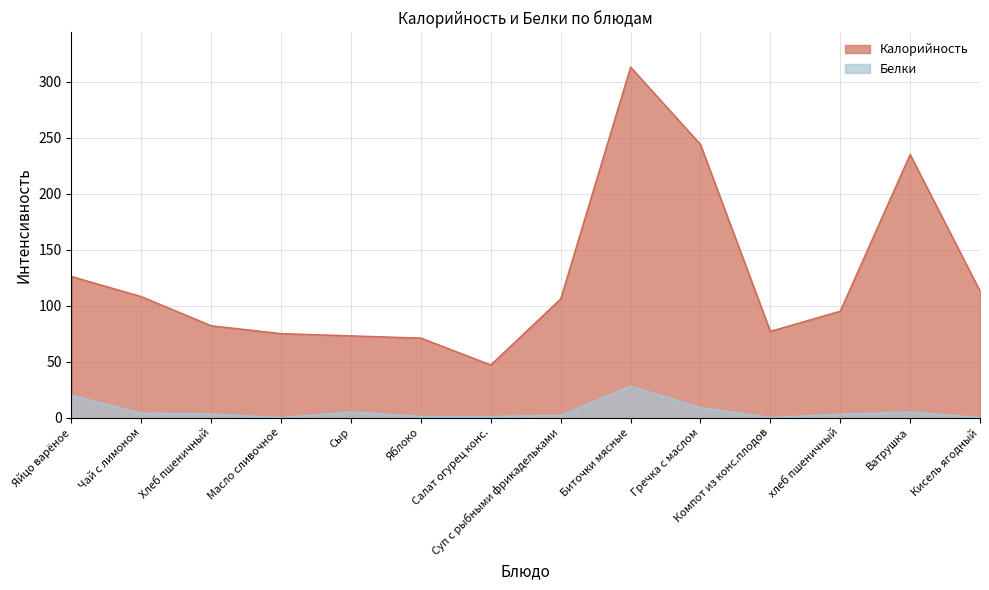

Does the chart have visible grid lines?

Yes